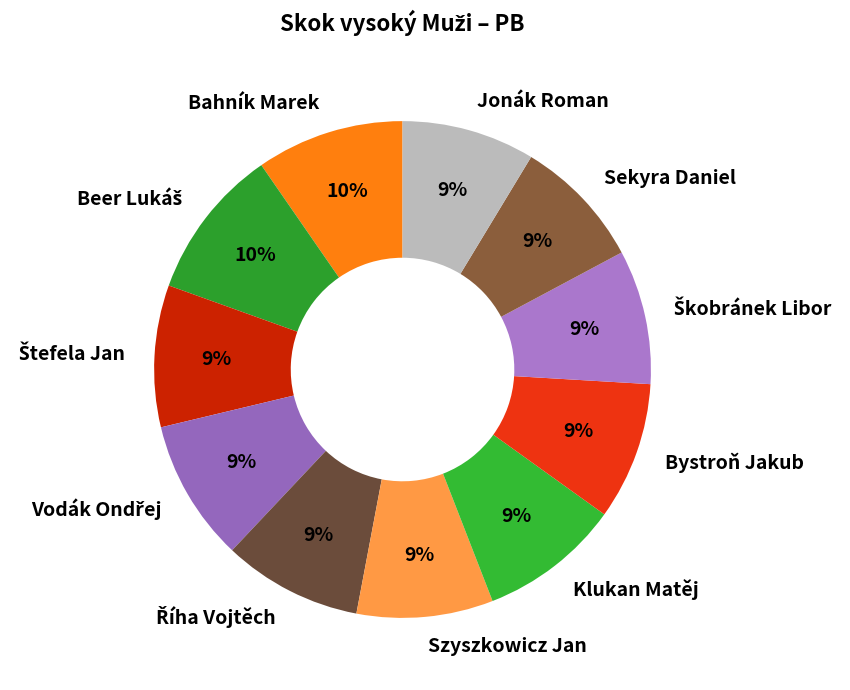

How many segments does this pie chart have?

11